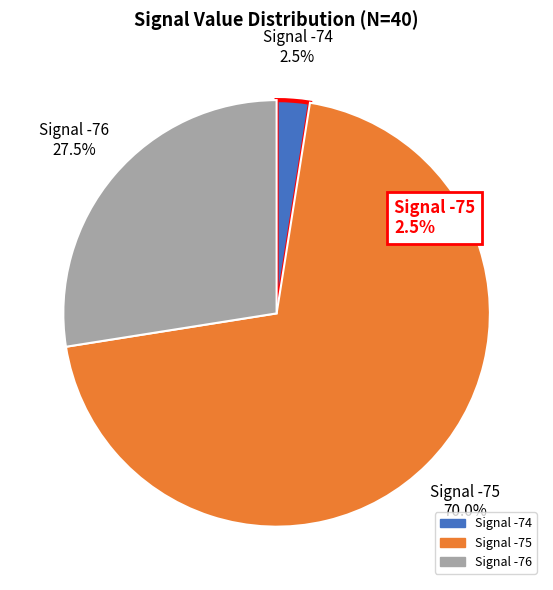

Is there a majority slice in this chart?

Yes